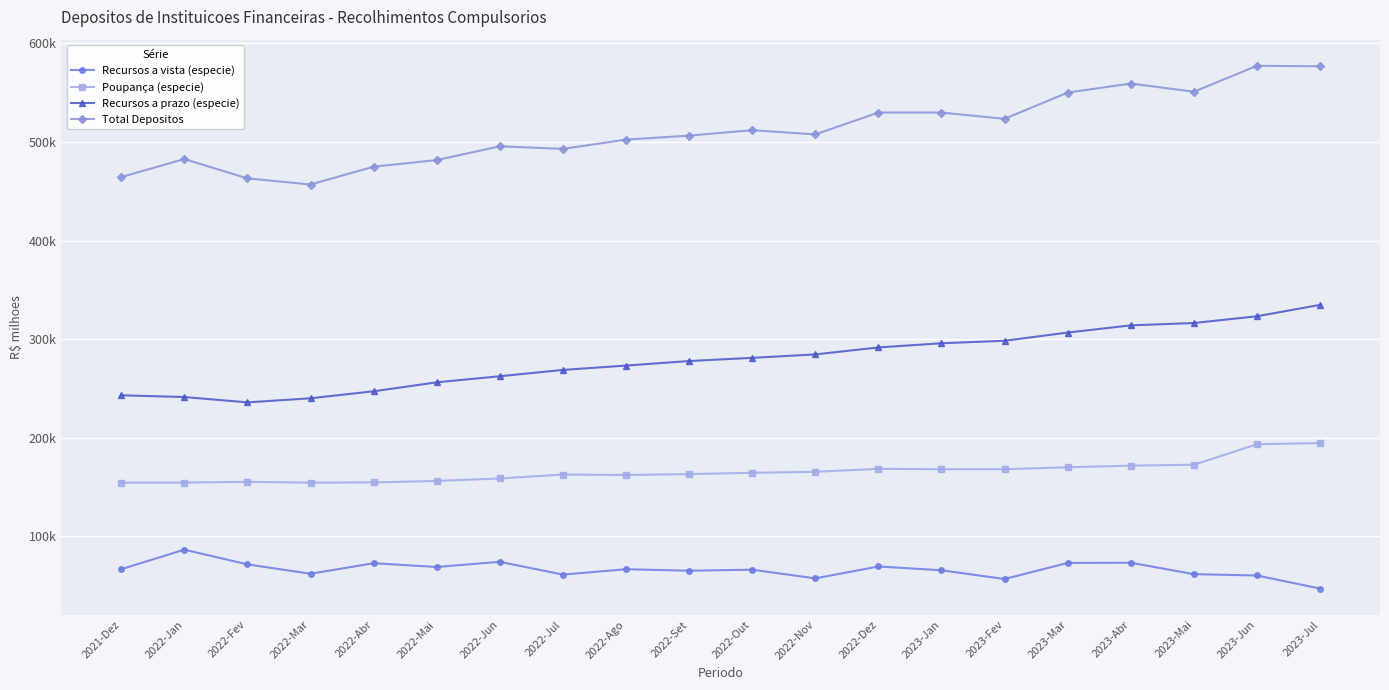

In Recursos a vista (especie), how many points are lower than both neighbors (excluding endpoints)?

6